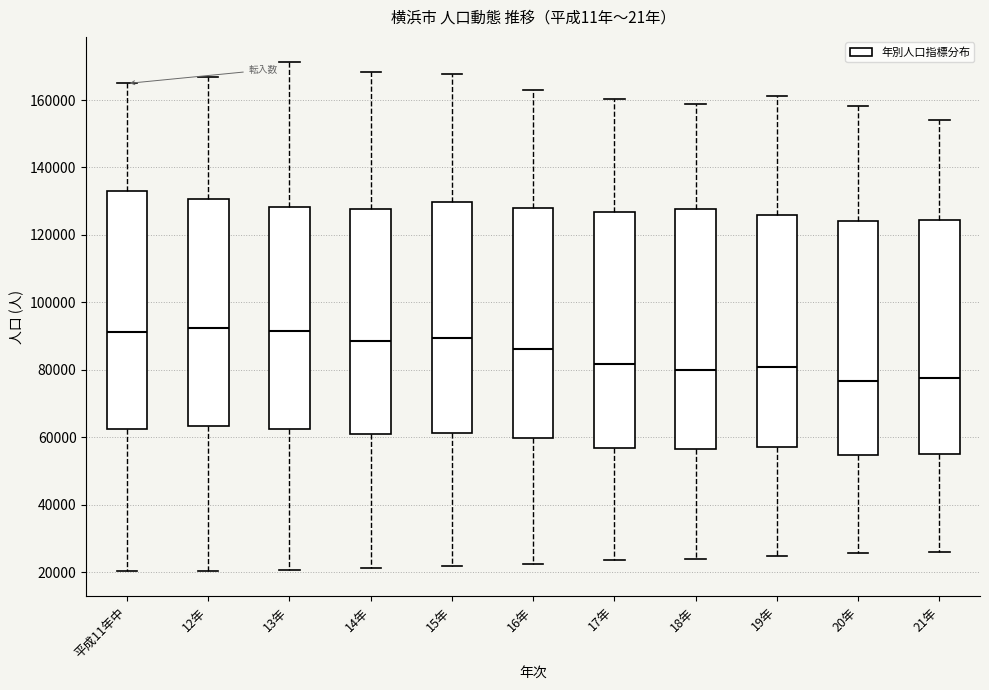

Reading left to right, transcribe this box plot: for each box, give where its median line is, the range the box spans, and where its two whiskers end, as read against the y-axis. The values are not printed on the chart, so give them approximately, as read against the axis.

平成11年中: median 92000, box 62000 to 134000, whiskers 20000 to 164000
12年: median 92000, box 64000 to 130000, whiskers 20000 to 166000
13年: median 92000, box 62000 to 128000, whiskers 20000 to 172000
14年: median 88000, box 62000 to 128000, whiskers 22000 to 168000
15年: median 90000, box 62000 to 130000, whiskers 22000 to 168000
16年: median 86000, box 60000 to 128000, whiskers 22000 to 164000
17年: median 82000, box 56000 to 126000, whiskers 24000 to 160000
18年: median 80000, box 56000 to 128000, whiskers 24000 to 158000
19年: median 80000, box 56000 to 126000, whiskers 24000 to 162000
20年: median 76000, box 54000 to 124000, whiskers 26000 to 158000
21年: median 78000, box 56000 to 124000, whiskers 26000 to 154000